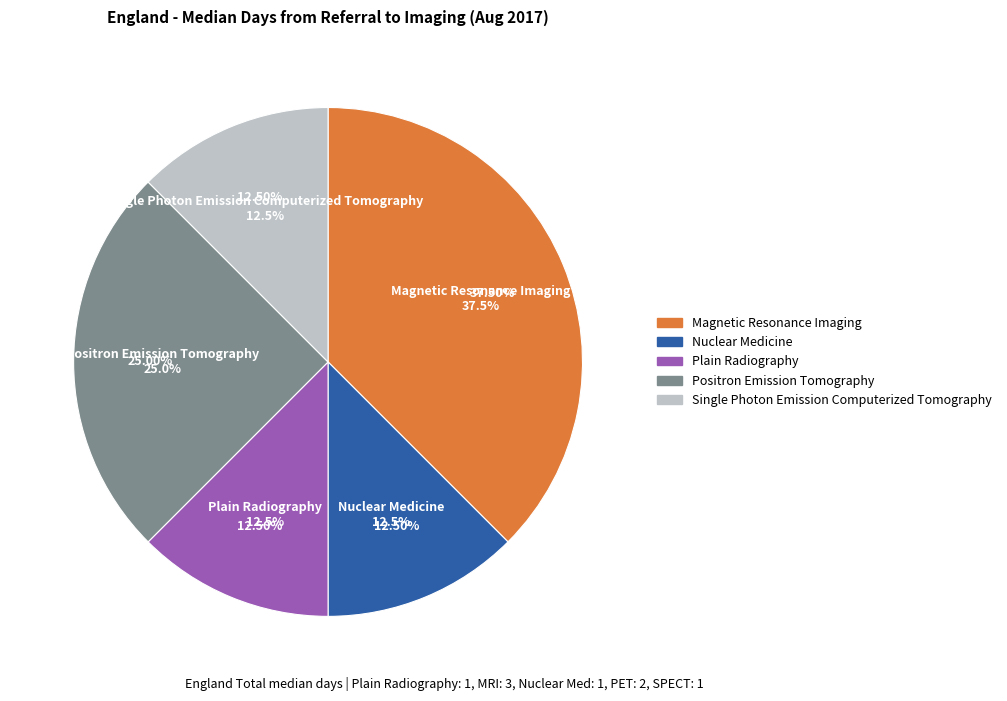

Count the number of slices in the pie.

9